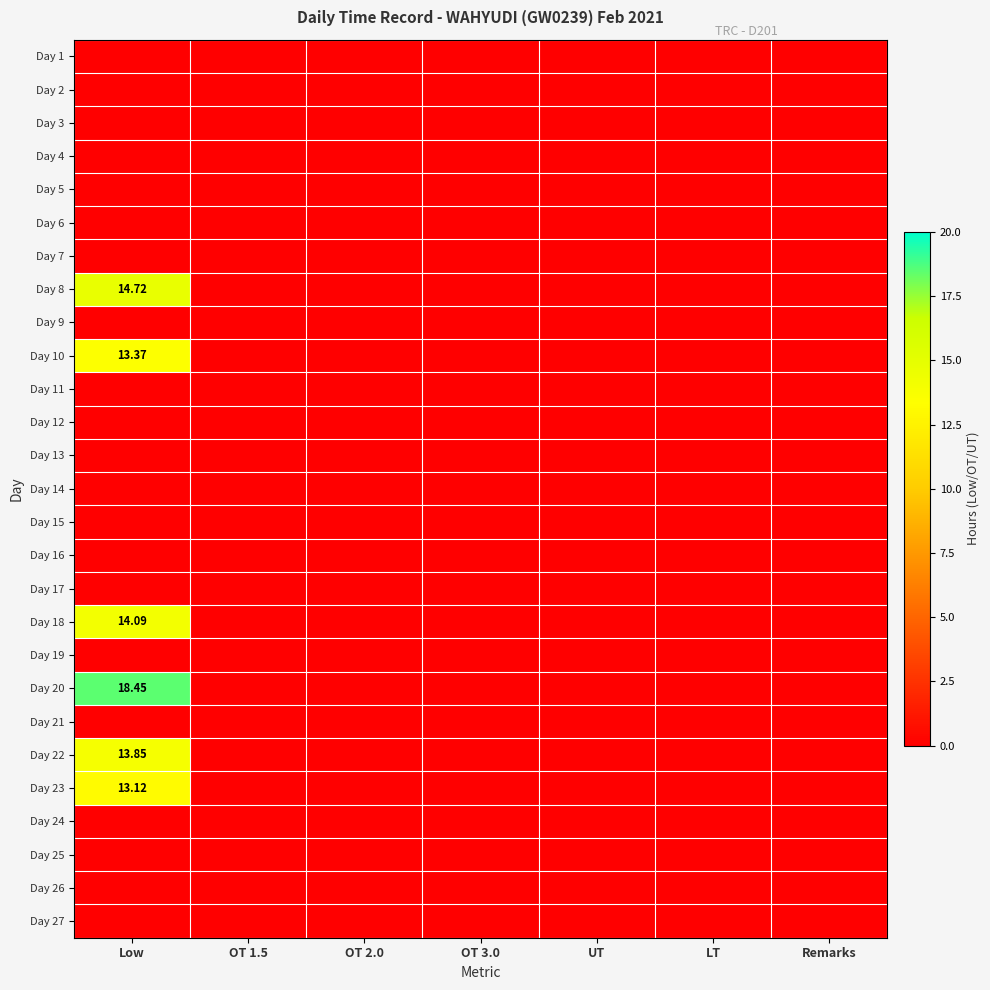

Where is Day 9 nearest to the value 0?

Low